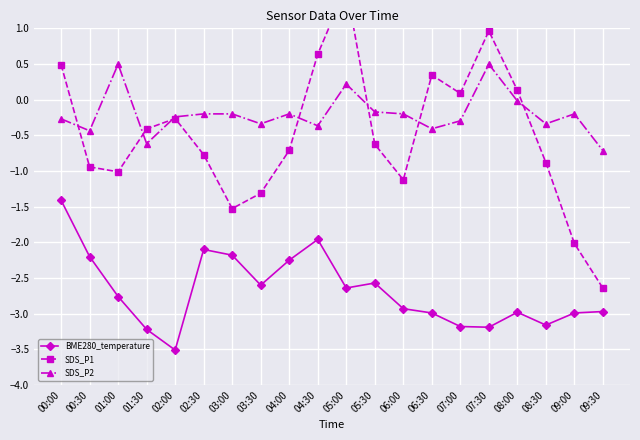

Where do SDS_P2 and SDS_P1 first cross each other?

00:00 and 00:30